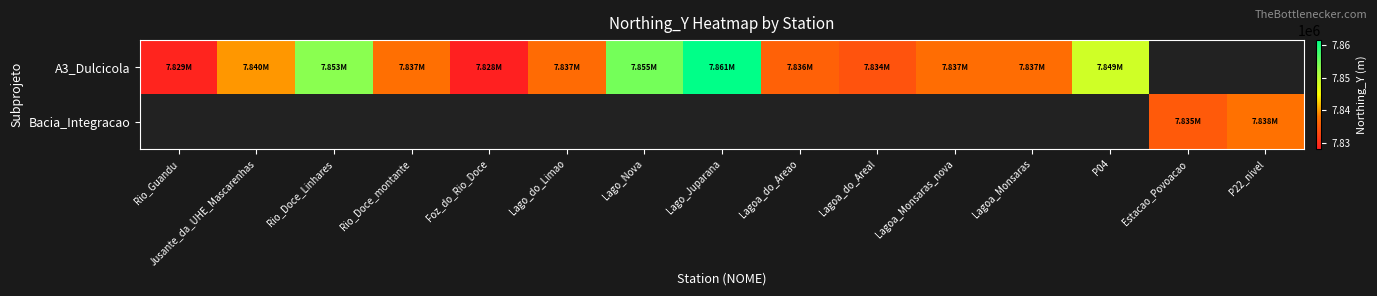

What is the difference between the A3_Dulcicola values at Jusante_da_UHE_Mascarenhas and Lago_do_Limao?

2874.9